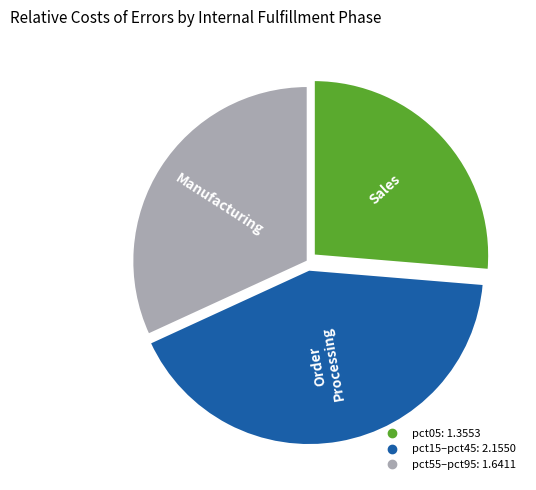

Is there any slice that represents more than half of the pie?

No